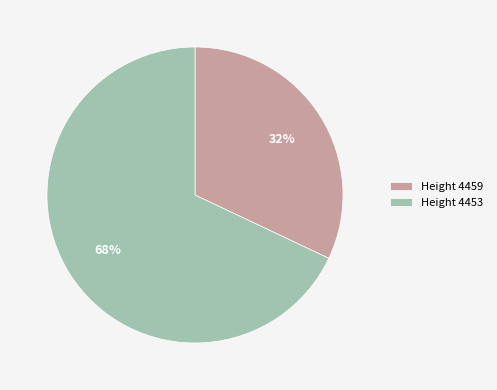

To the nearest percent, what is the difference between the largest and smallest slice percentages?

36%